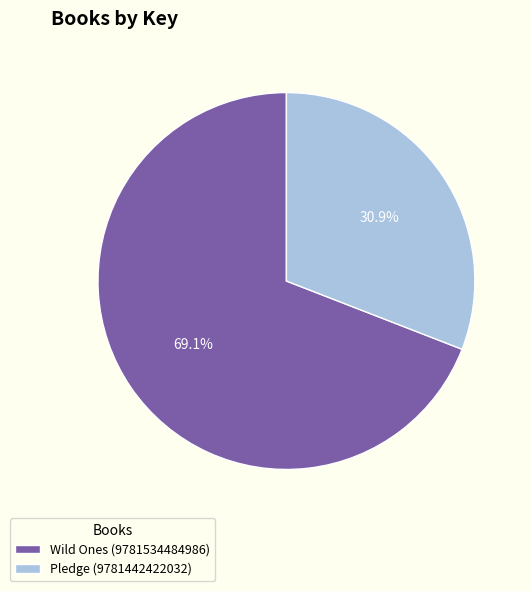

How many segments does this pie chart have?

2